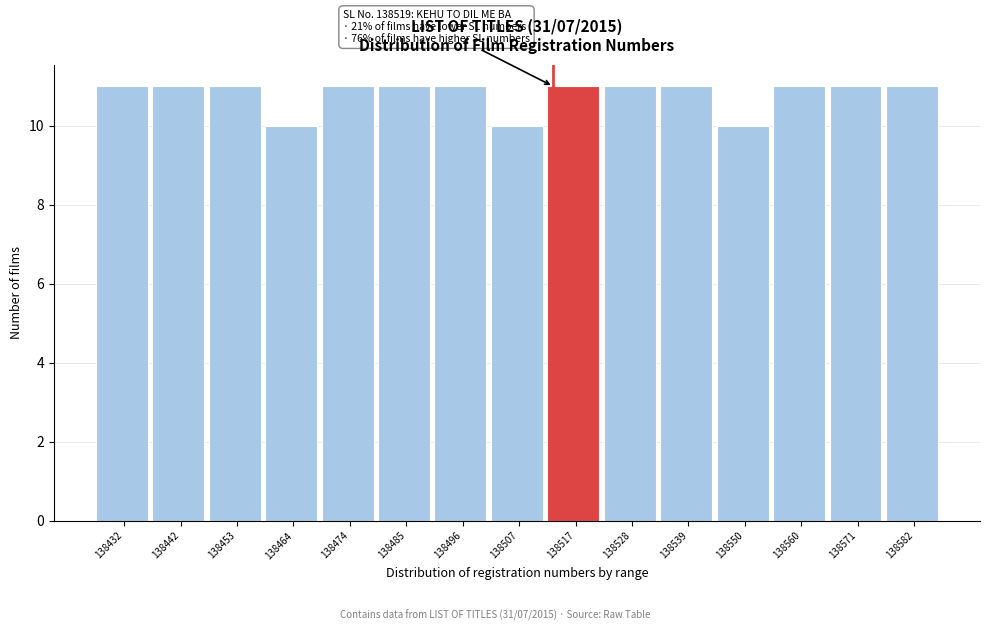

Reading left to right, what are all the values shown in this chart?

138432=11	138442=11	138453=11	138464=10	138474=11	138485=11	138496=11	138507=10	138517=11	138528=11	138539=11	138550=10	138560=11	138571=11	138582=11